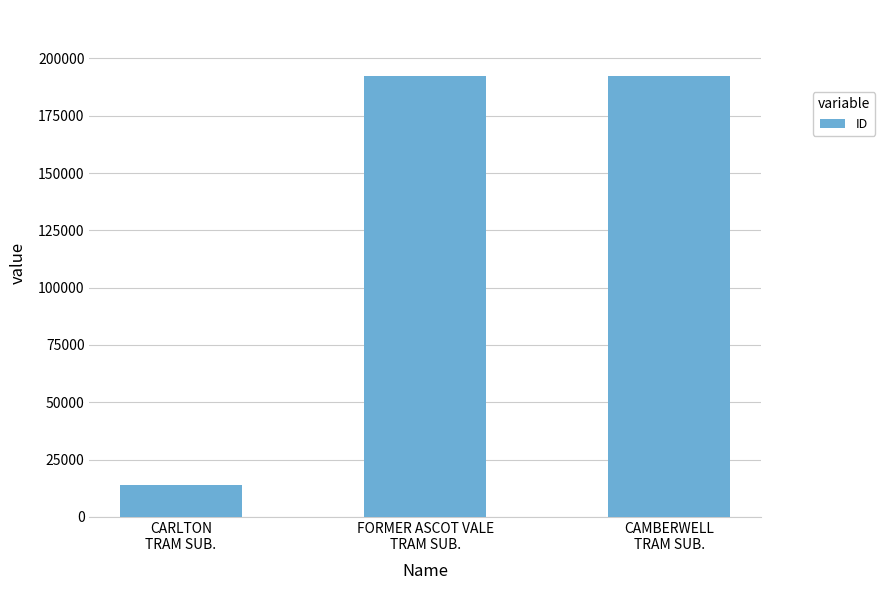

What is the label of the 3rd bar from the right?

CARLTON
TRAM SUB.